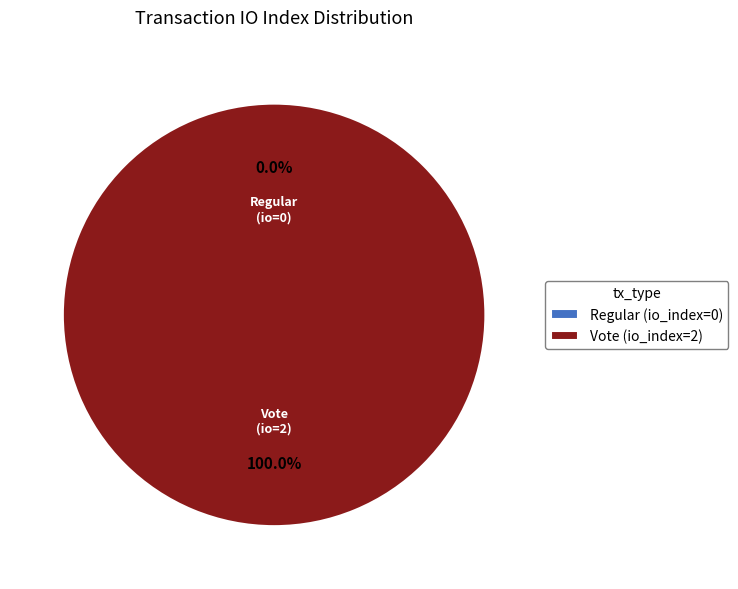

To the nearest percent, what portion does Vote (io_index=2) represent?

100%